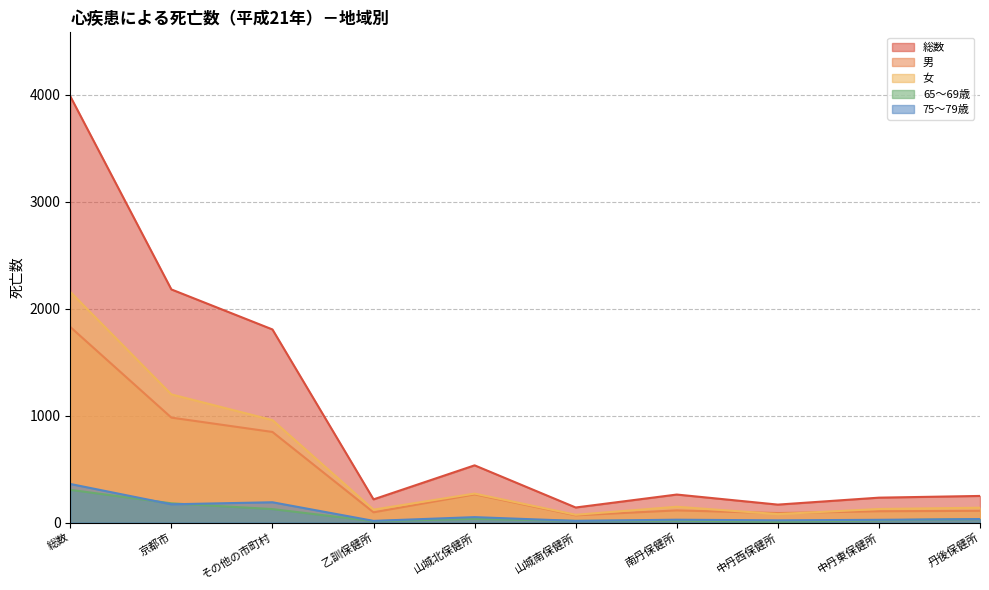

What is the label of the 10th point from the right?

総数